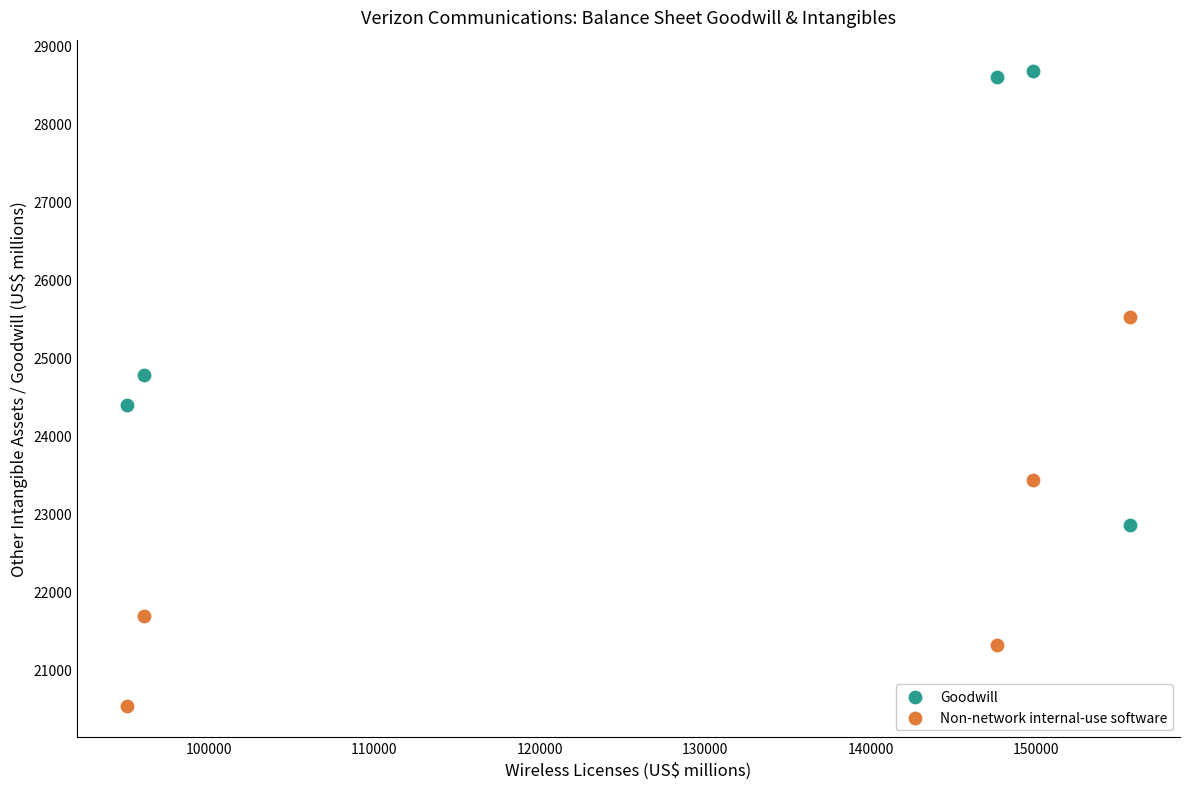

Which series reaches the maximum Y coordinate?

Goodwill